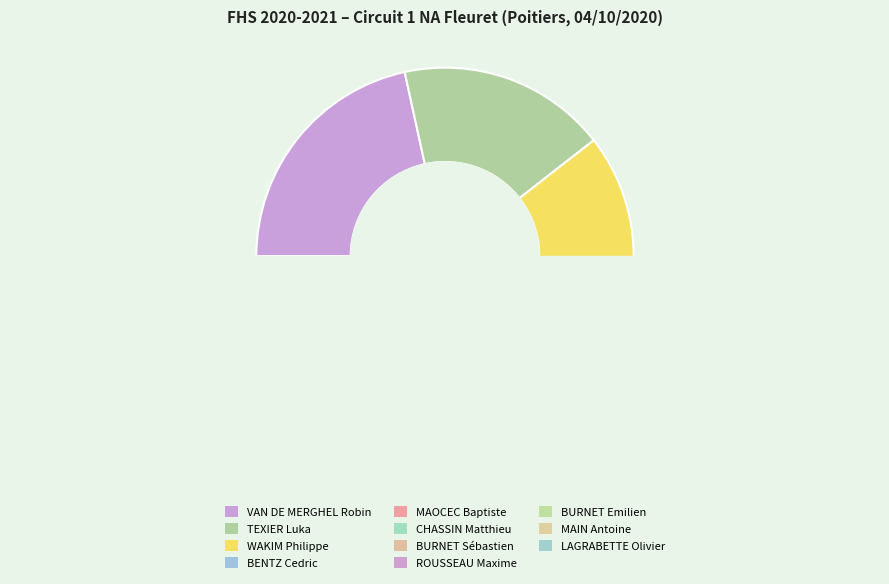

To the nearest percent, what is the difference between the MAOCEC Baptiste and CHASSIN Matthieu slice percentages?

1%